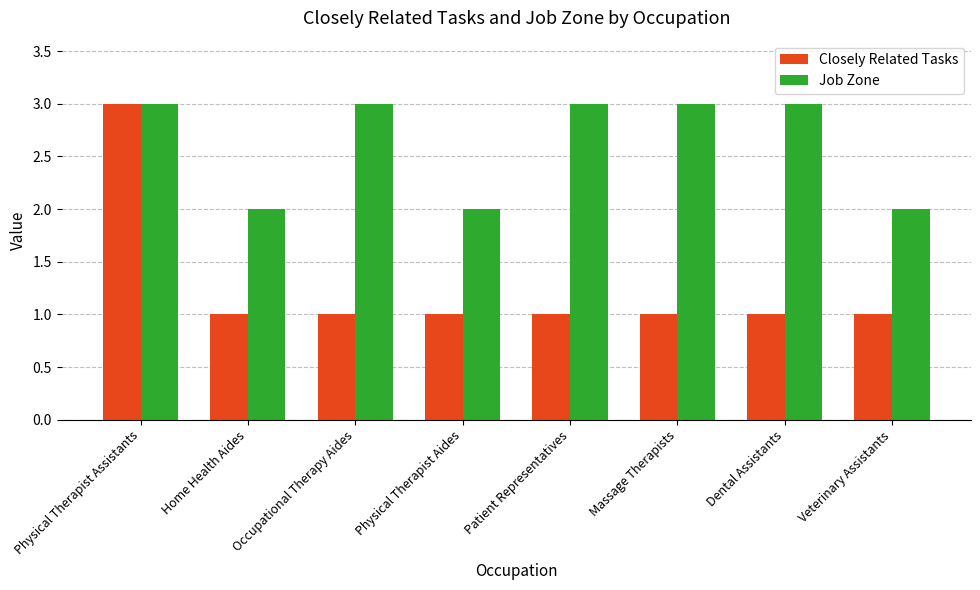

What are all the series names shown in the legend?

Closely Related Tasks, Job Zone